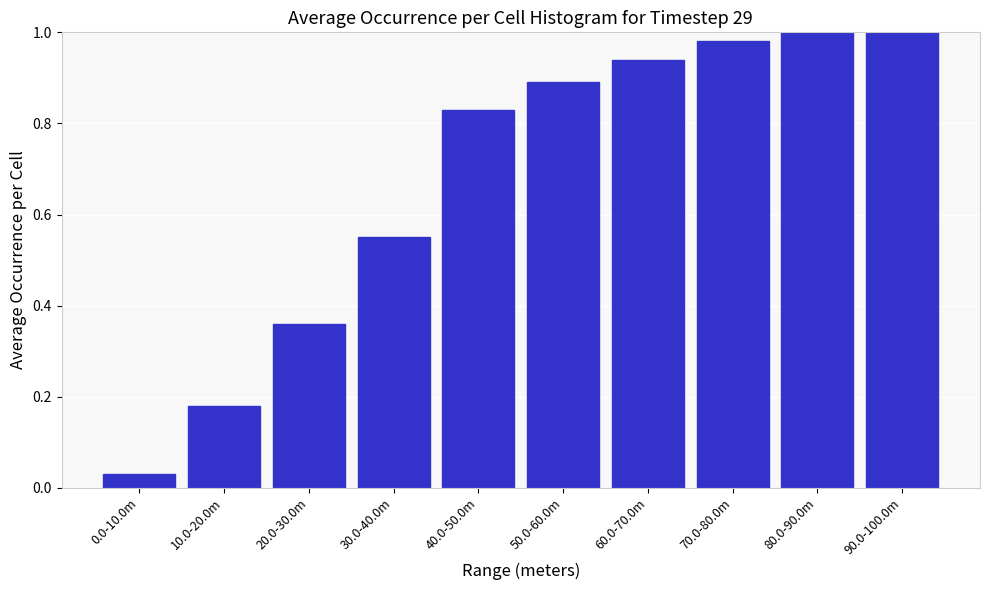

What is the average value?

0.7